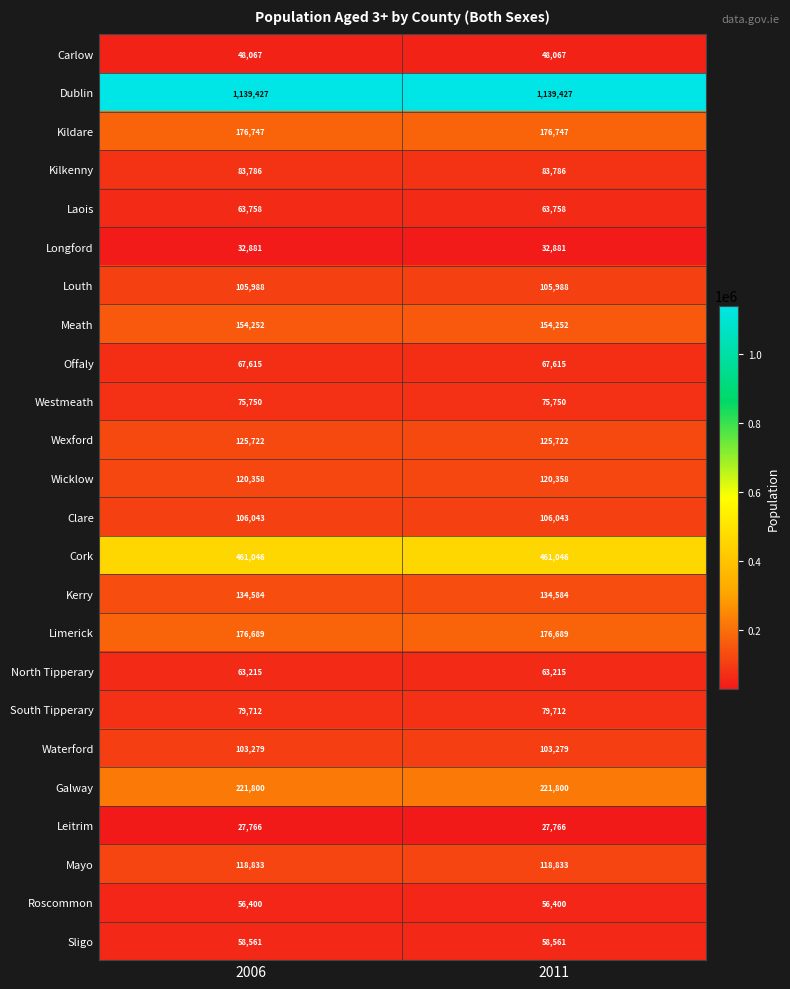

What is the difference between the highest and lowest values at 2006?

1111661